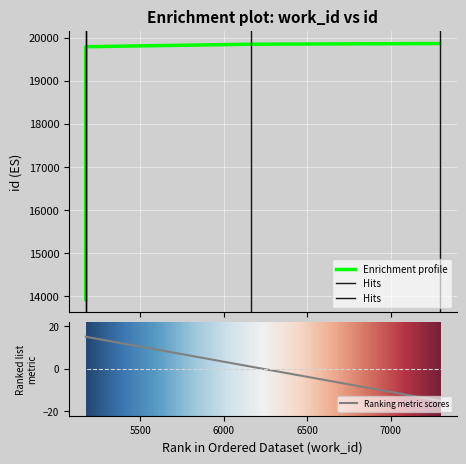

What is the value of the 1st point from the left?

13921